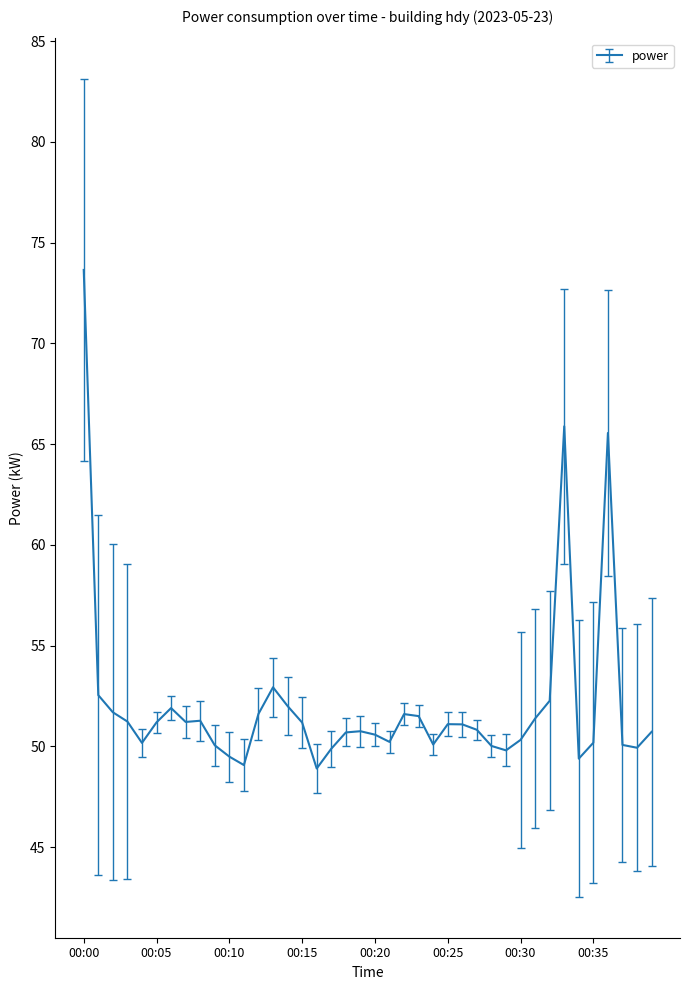

What is the difference between the maximum and minimum values?

24.7